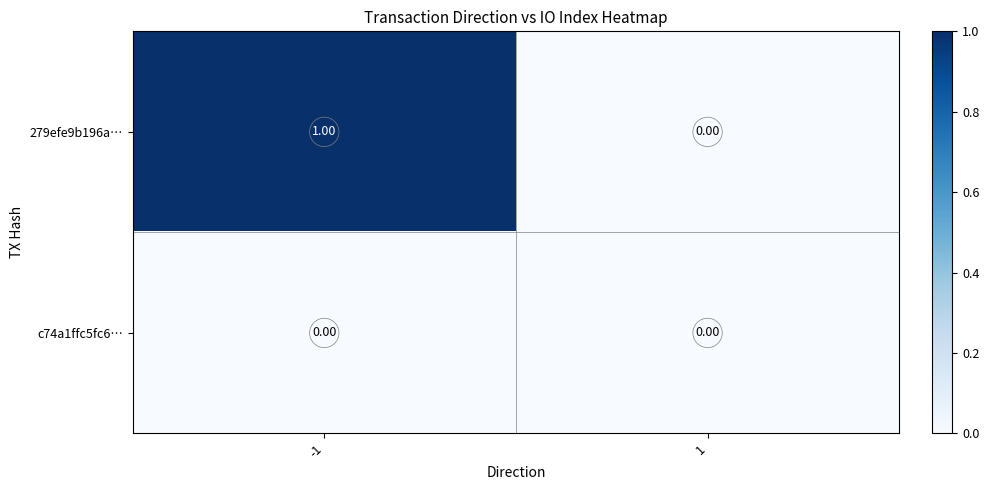

Rank the series by their average value, from lowest to highest.

c74a1ffc5fc6…, 279efe9b196a…